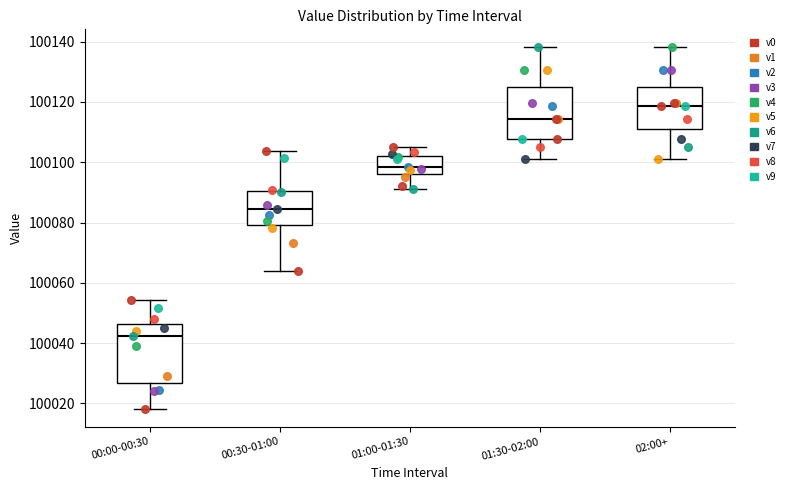

Reading left to right, transcribe this box plot: for each box, give where its median line is, the range the box spans, and where its two whiskers end, as read against the y-axis. The values are not printed on the chart, so give them approximately, as read against the axis.

00:00-00:30: median 100042, box 100026 to 100046, whiskers 100018 to 100054
00:30-01:00: median 100084, box 100080 to 100090, whiskers 100064 to 100104
01:00-01:30: median 100098, box 100096 to 100102, whiskers 100092 to 100104
01:30-02:00: median 100114, box 100108 to 100126, whiskers 100102 to 100138
02:00+: median 100118, box 100112 to 100126, whiskers 100102 to 100138